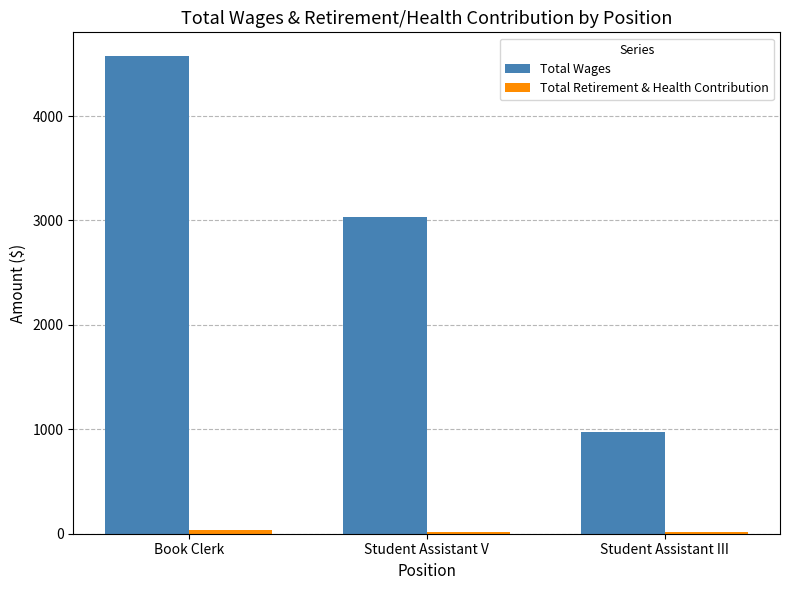

Is it true that Total Wages equals 970 at Student Assistant III?

True